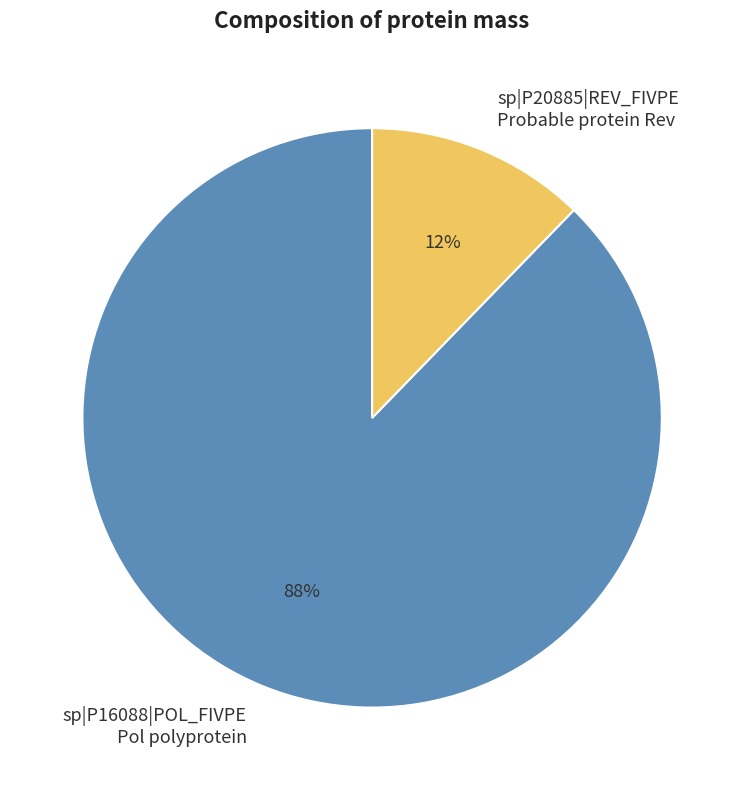

Do sp|P16088|POL_FIVPE Pol polyprotein and sp|P20885|REV_FIVPE Probable protein Rev together represent more than half of the pie?

Yes